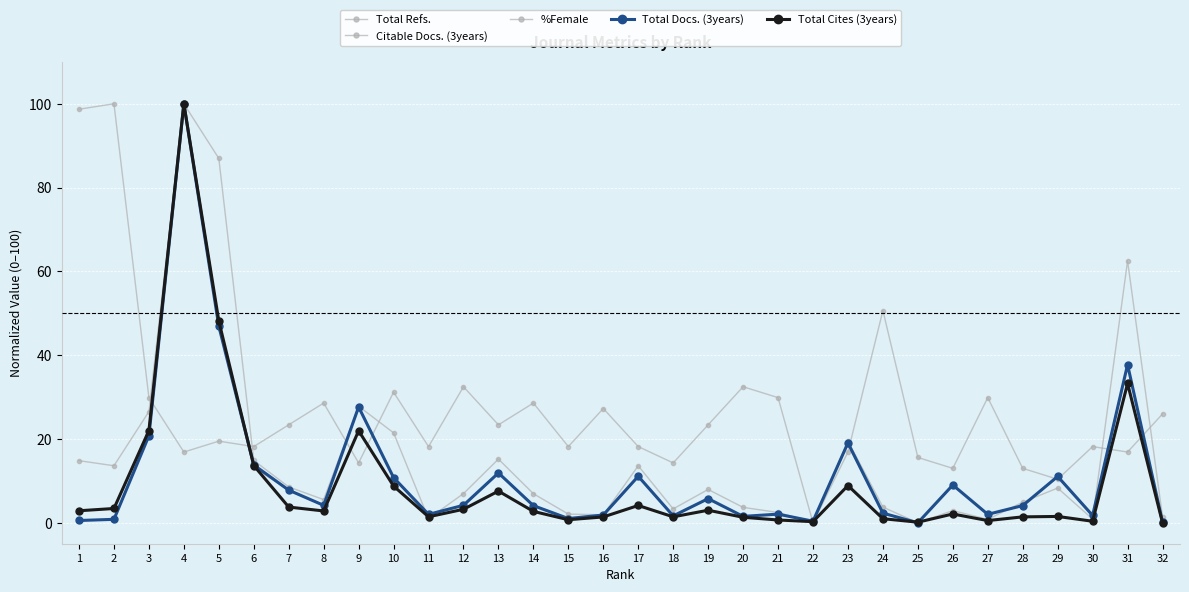

After their last crossing, which series has the higher values: Total Cites (3years) or Total Refs.?

Total Refs.